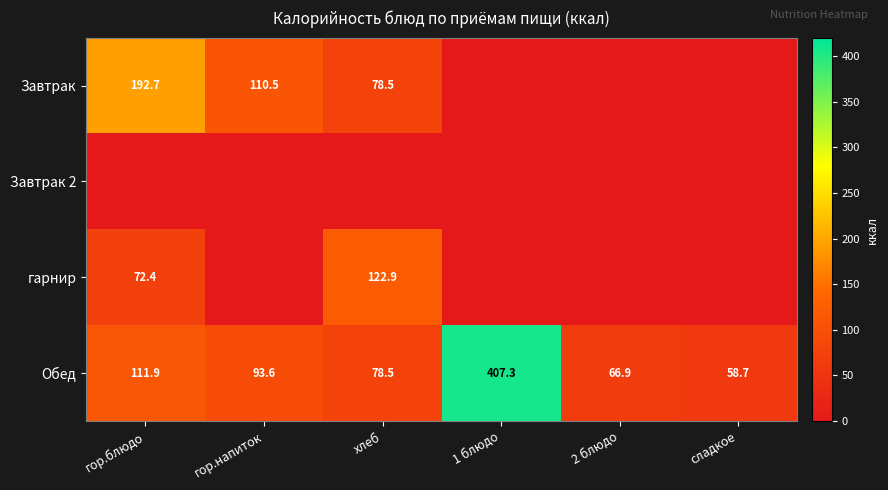

True or false: Завтрак has a value of 110.5 at гор.напиток.

True